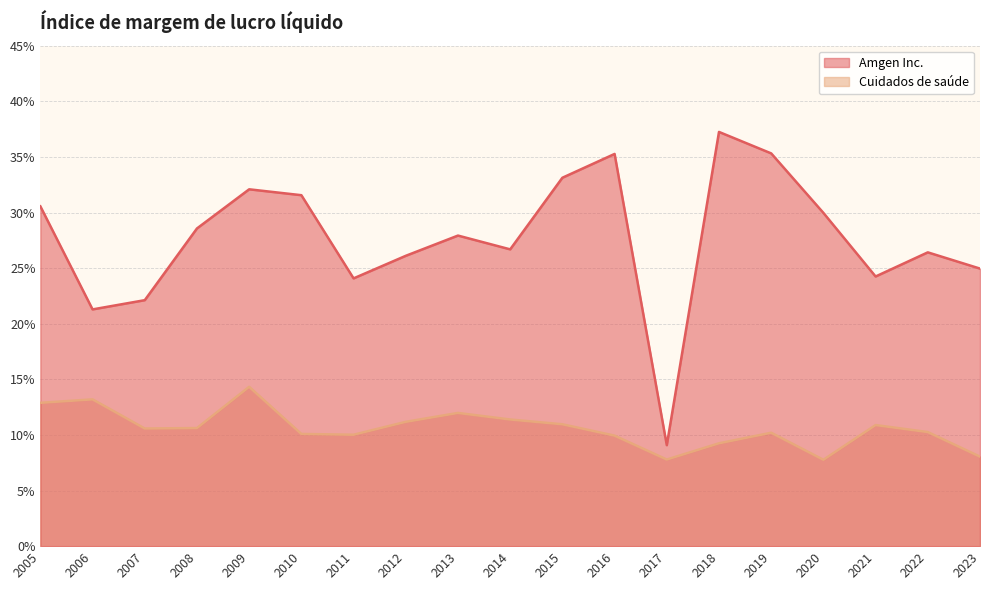

What is the total value across all series at 2007?

0.3